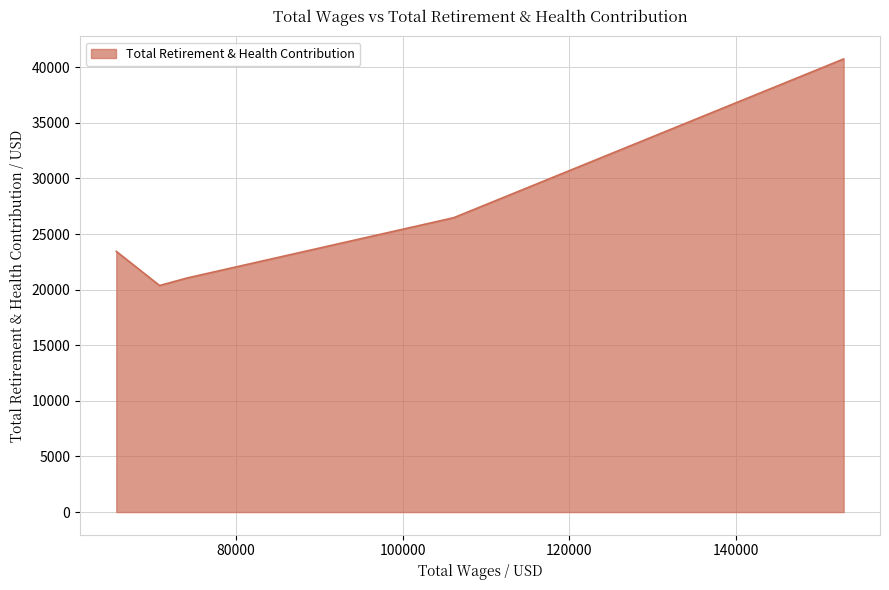

True or false: the data has more than 1 interior local peaks.

False